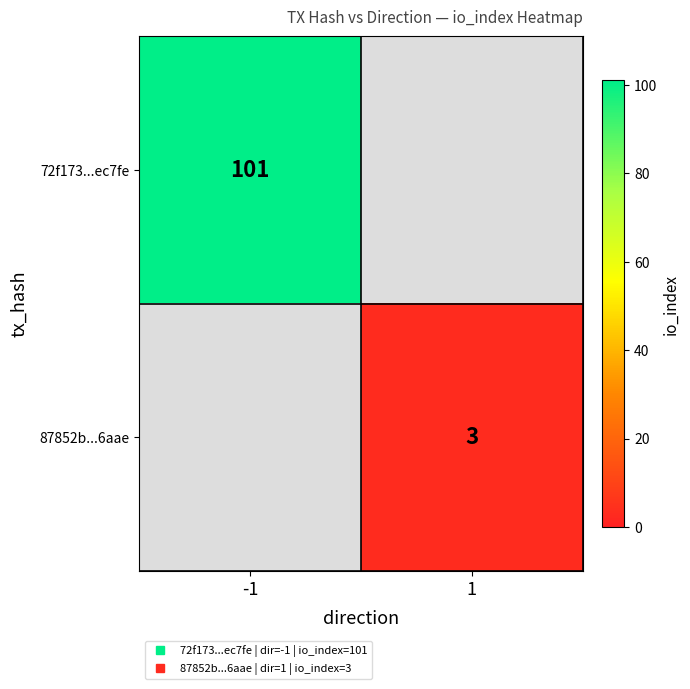

The 87852b...6aae series shows 3.0 at 1. True or false?

True